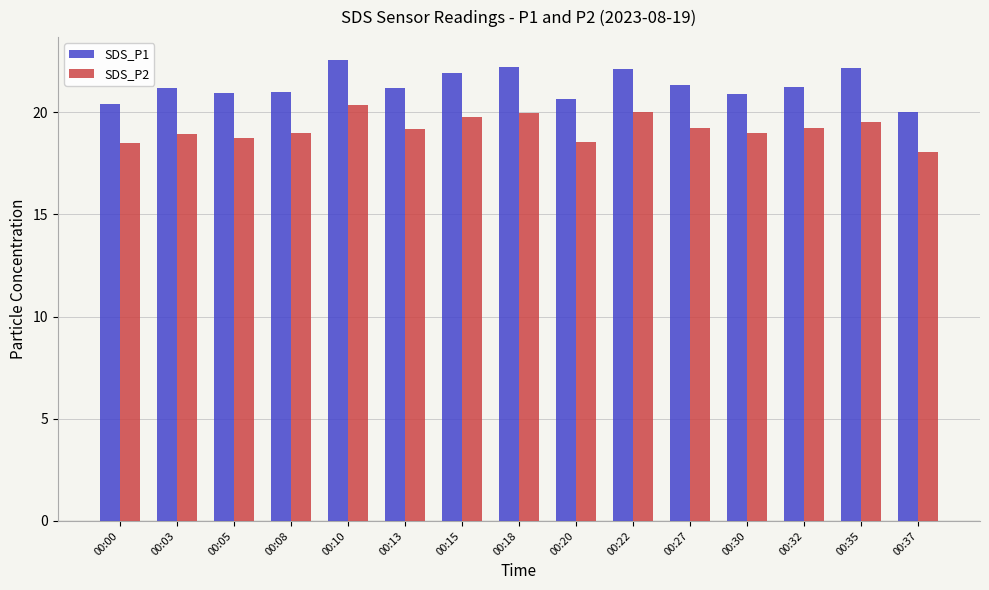

At 00:03, list the series in order from largest to smallest.

SDS_P1, SDS_P2